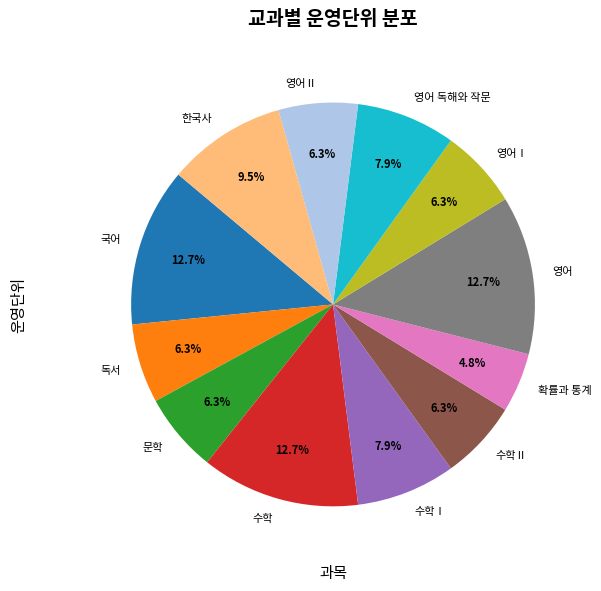

To the nearest percent, what is the difference between the 수학 and 확률과 통계 slice percentages?

8%